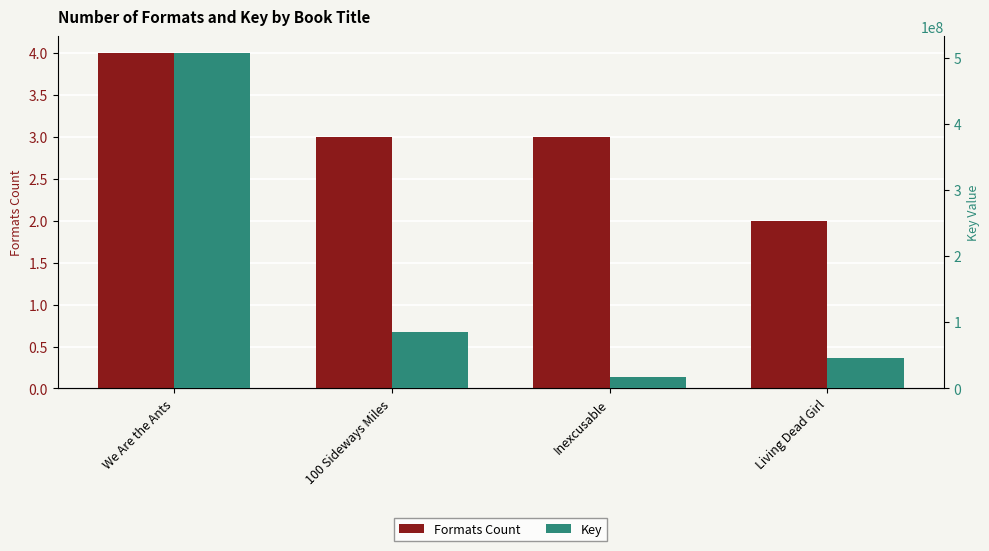

At which label does Formats Count first exceed 3?

We Are the Ants